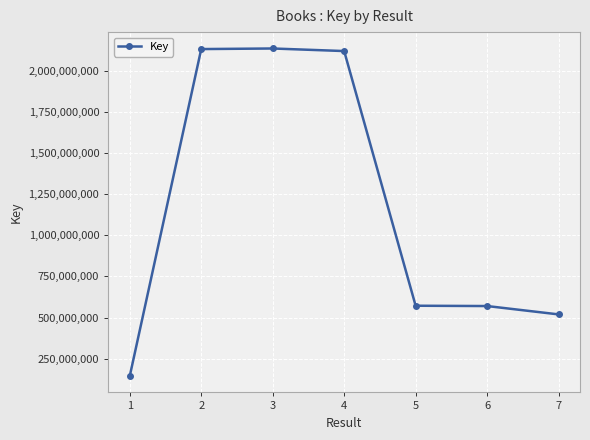

What is the average value?

1170654076